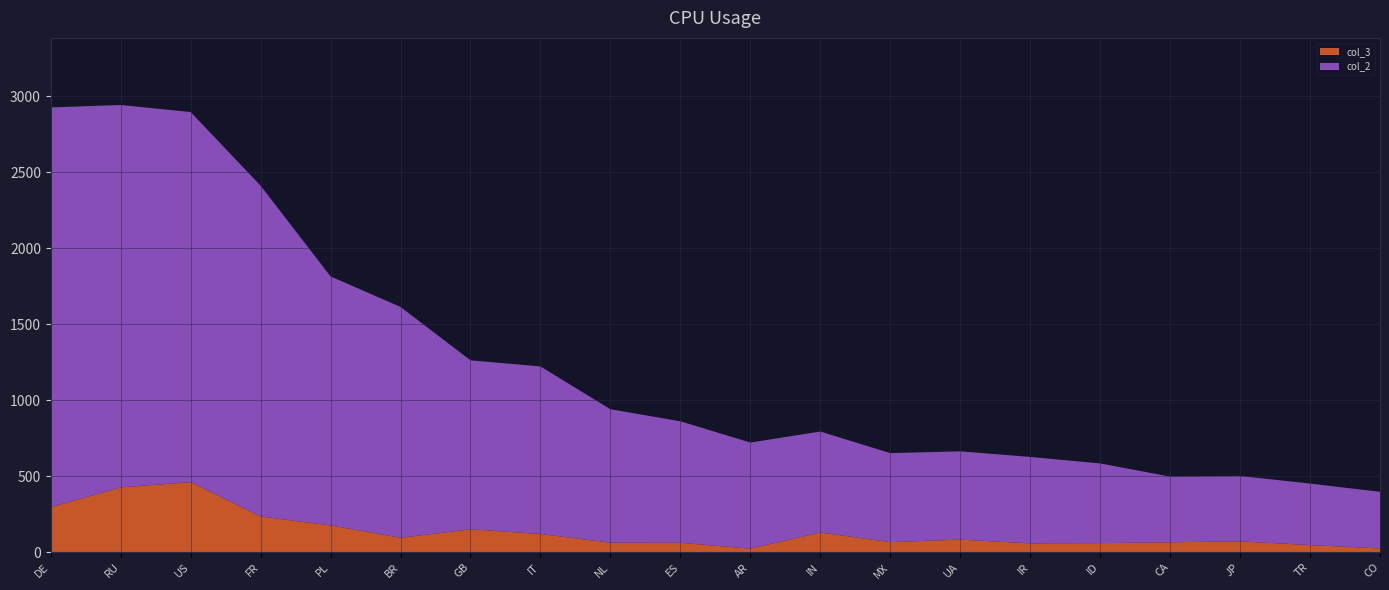

Reading right to left, transcribe all the data shown in this chart.

col_2: 372.6	404.4	430.5	432.2	524.2	568.3	580.5	585.4	664.1	697.3	799.0	877.6	1101.5	1111.2	1517.9	1637.2	2175.4	2433.3	2514.4	2628.6
col_3: 25.5	47.7	72.1	66.0	60.5	59.1	83.6	67.1	130.3	24.7	62.6	63.4	120.9	151.3	95.8	177.1	235.7	461.8	427.2	297.1